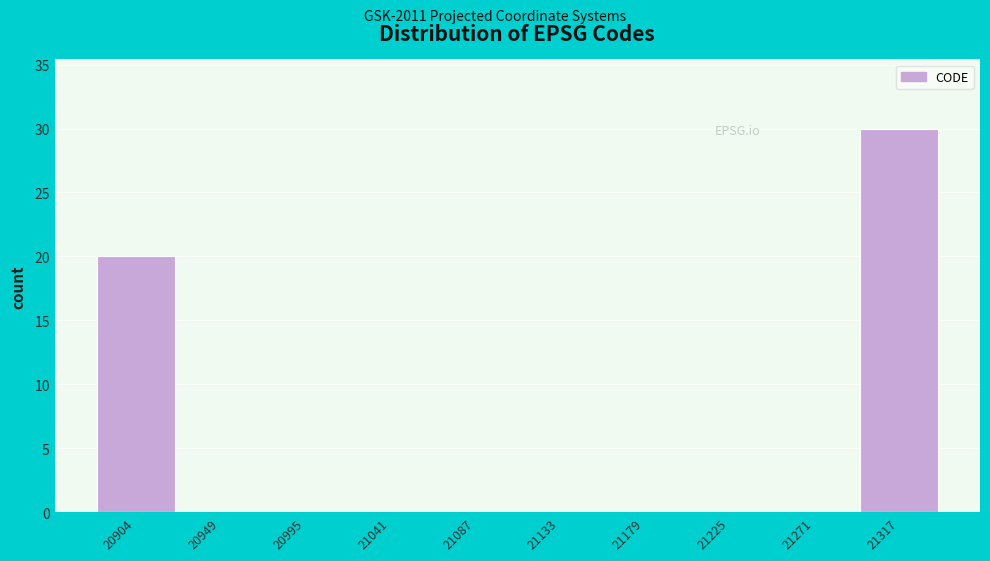

Reading left to right, list all the values displayed in this chart.

20904=20	20949=0	20995=0	21041=0	21087=0	21133=0	21179=0	21225=0	21271=0	21317=30